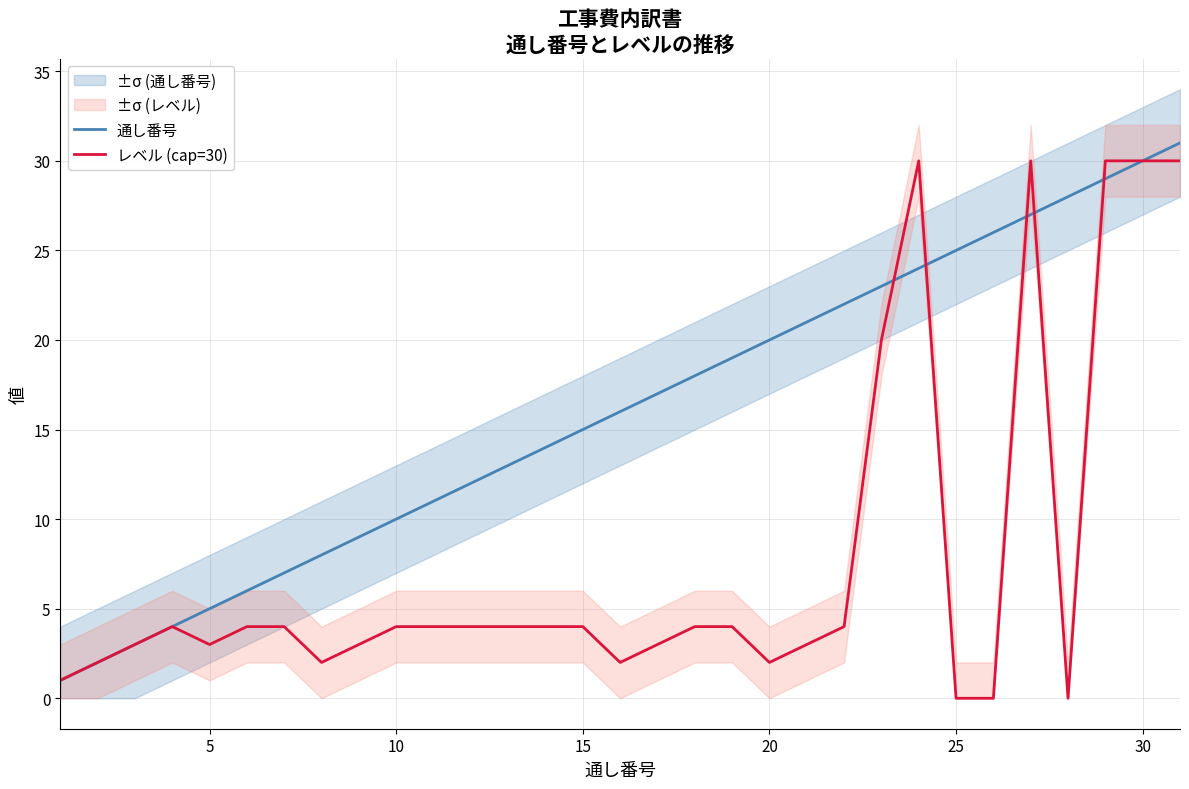

What is the difference between the maximum and second lowest values in the レベル (cap=30) series?

30